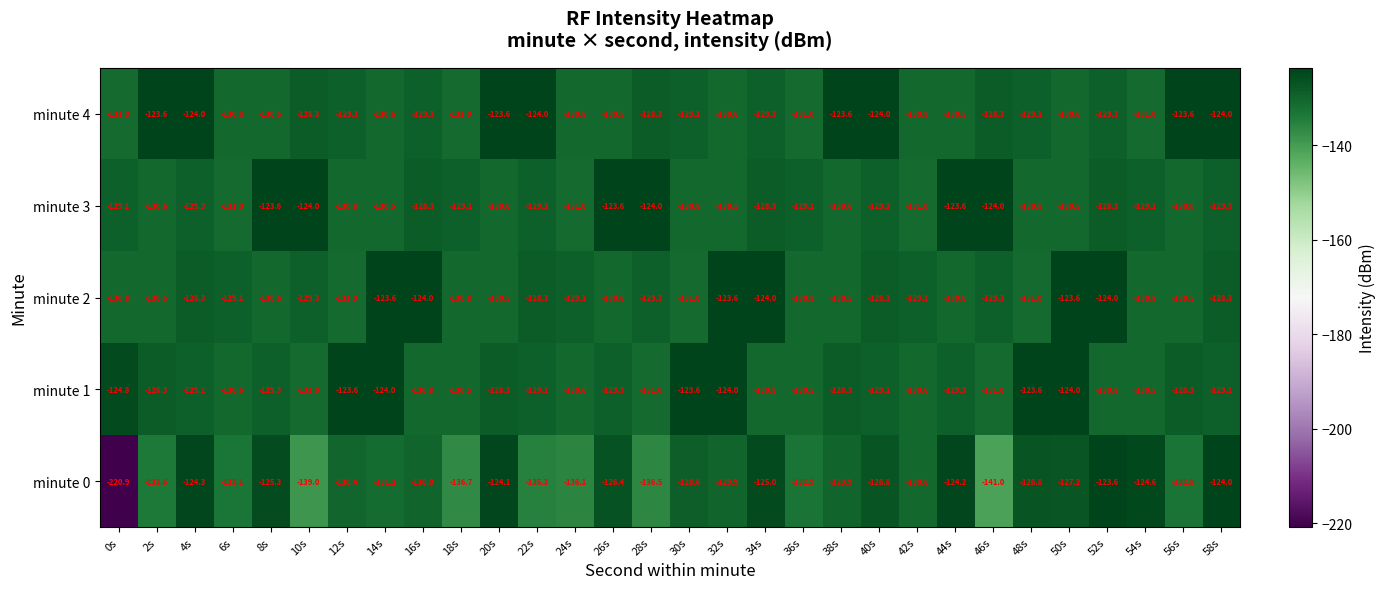

What is the difference between the highest and lowest values at 18s?

7.6